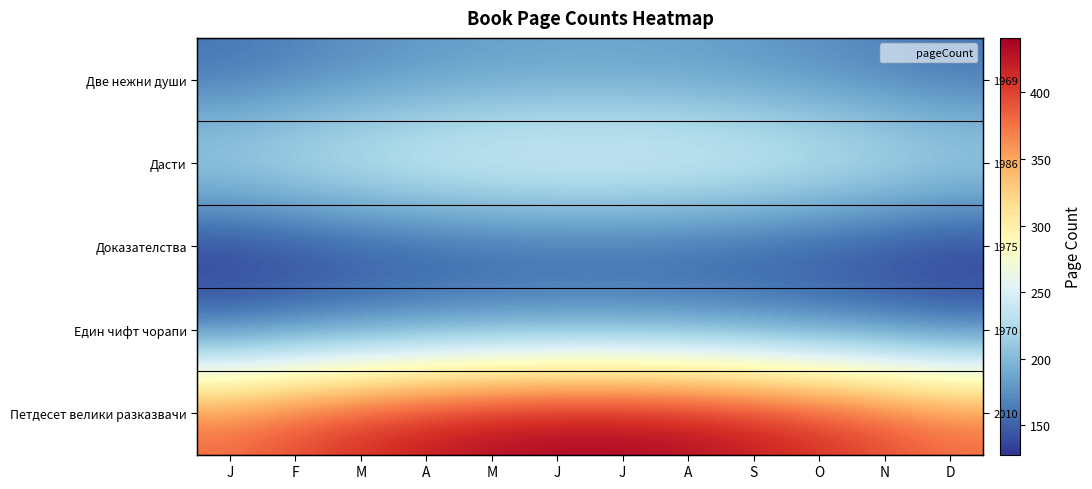

What is the difference between the highest and lowest values at N?

266.8